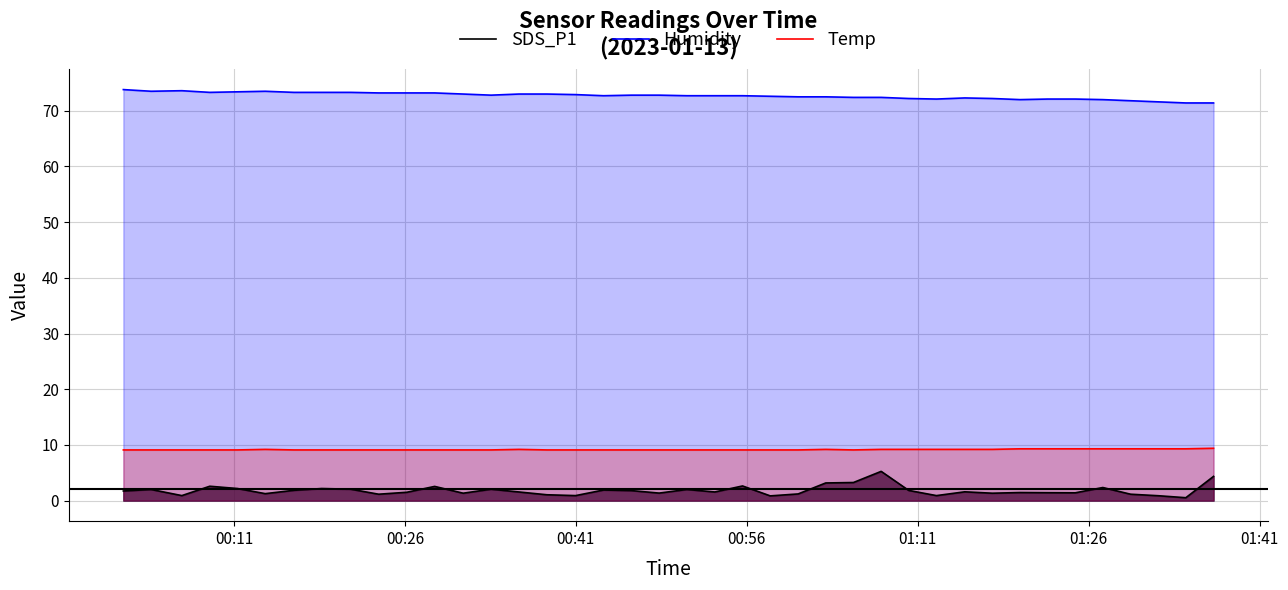

What is the difference between the maximum and minimum values in the SDS_P1 series?

4.7